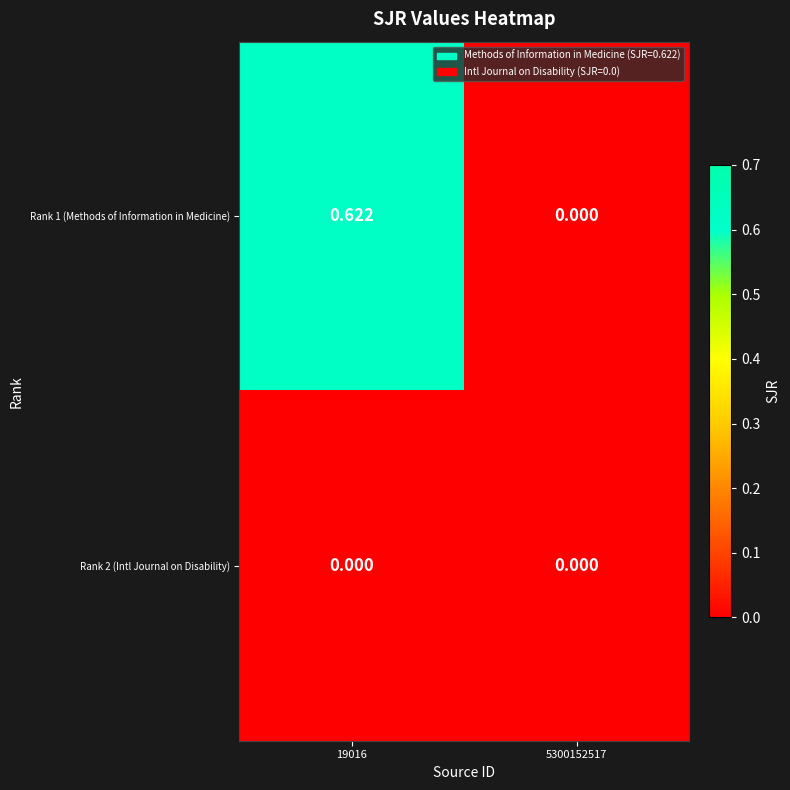

Is the value of Rank 2 (Intl Journal on Disability) at 19016 greater than the value of Rank 1 (Methods of Information in Medicine) at 19016?

No